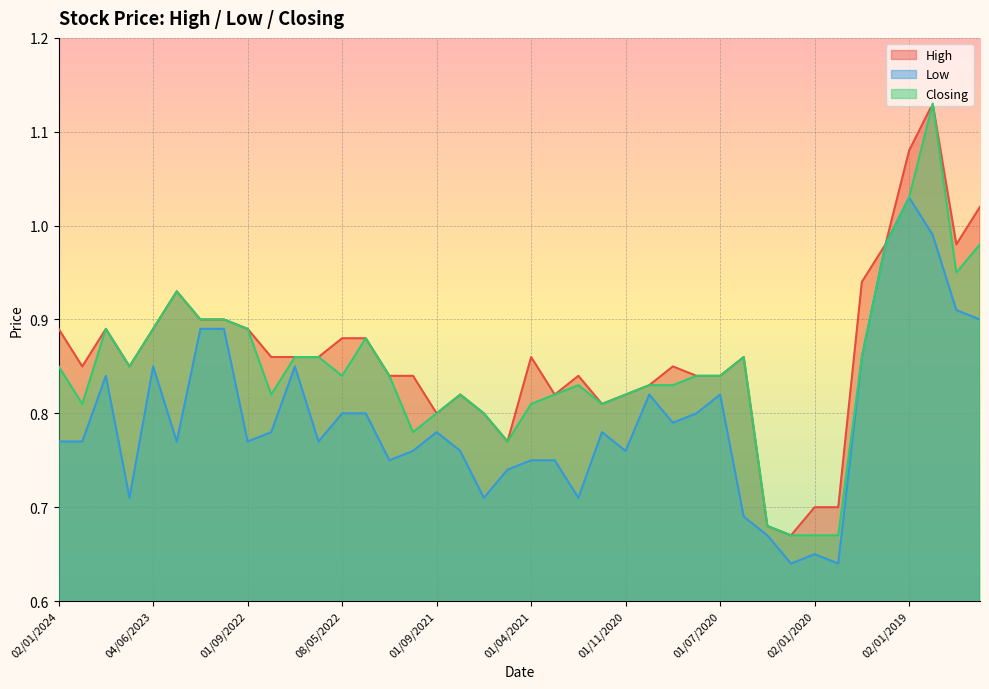

What is the average value of the Low series?

0.8